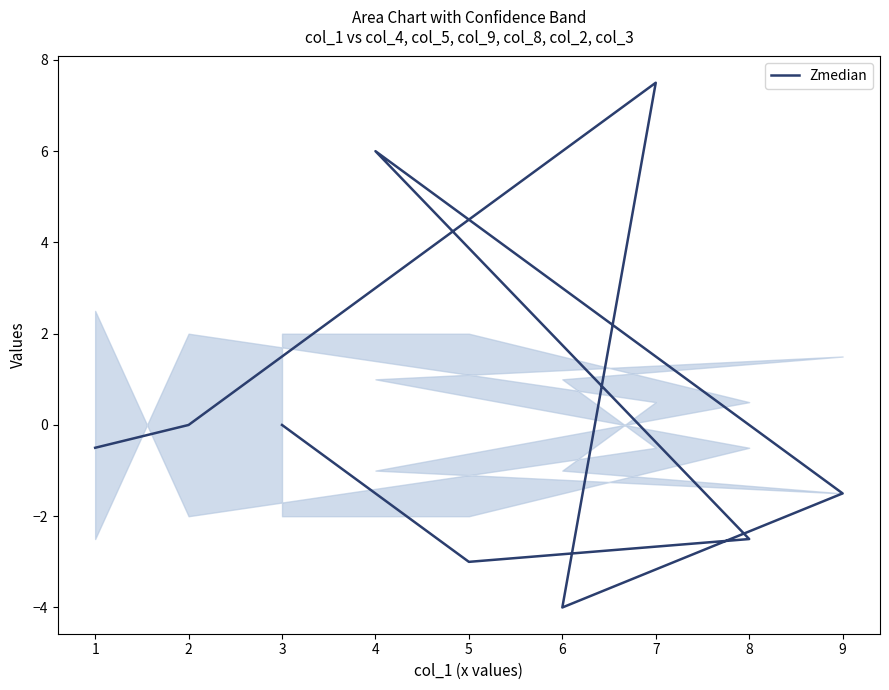

What is the value of the 8th point from the left?

-3.0